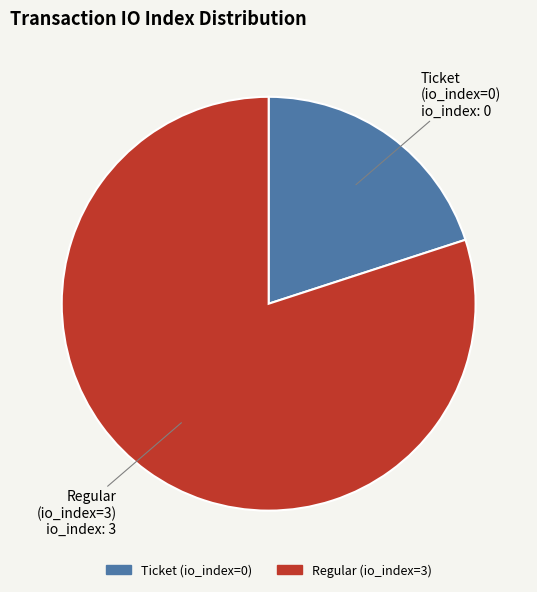

Is there a majority slice in this chart?

Yes